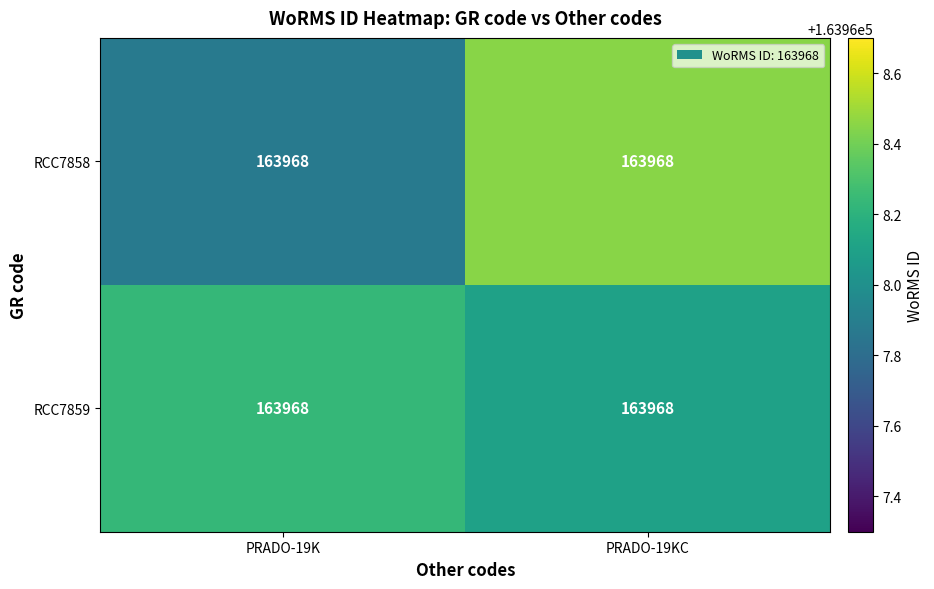

Count the RCC7859 values in the range 163968 to 163969.

2